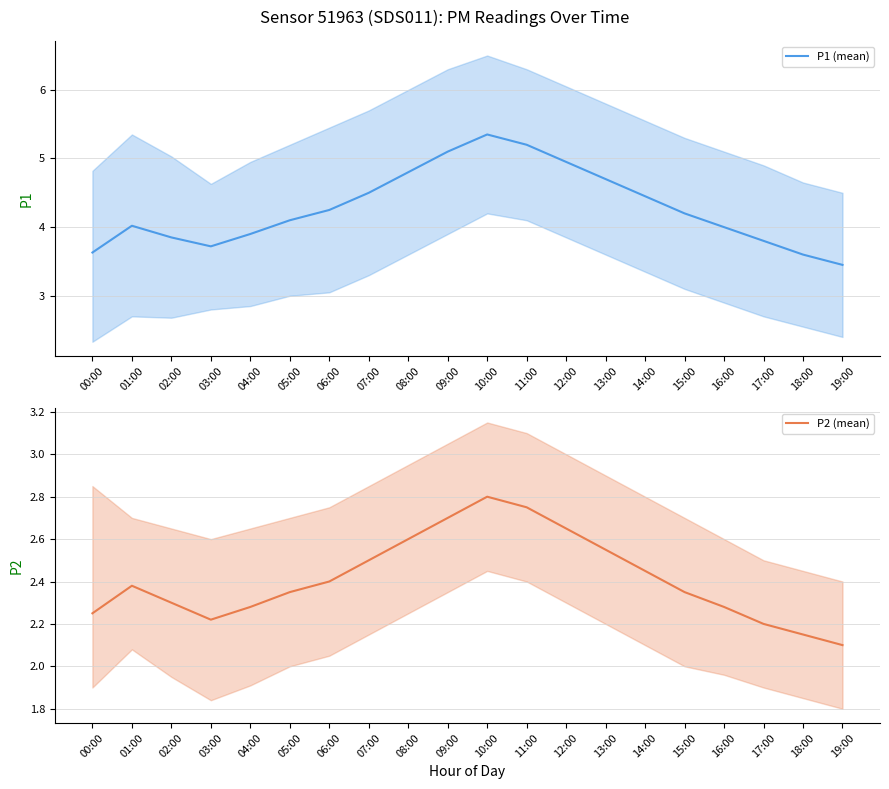

Read the P2 (mean) value at 15:00.

2.4